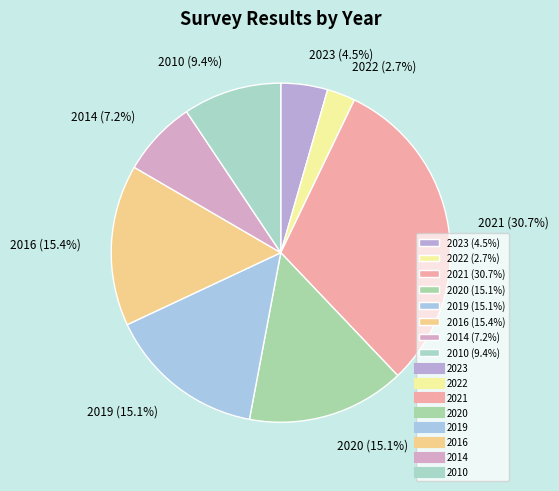

Approximately how many times larger is the value at 2020 compared to 2016?

1.0